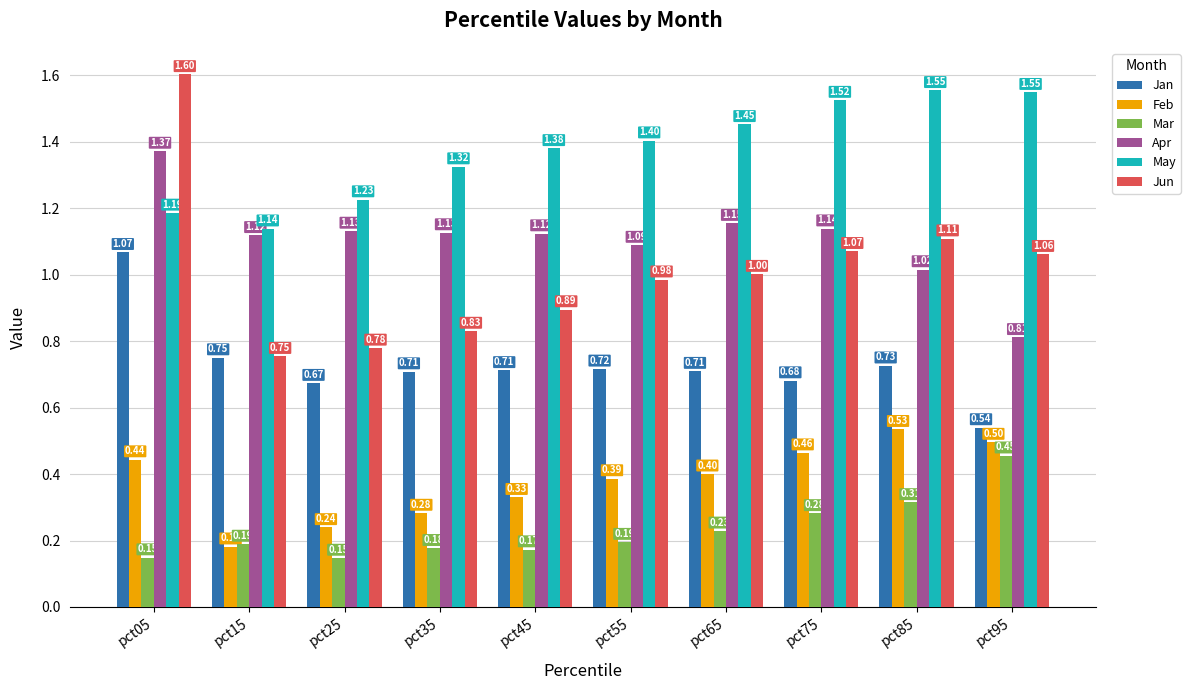

At which category is the sum across all series the highest?

pct05